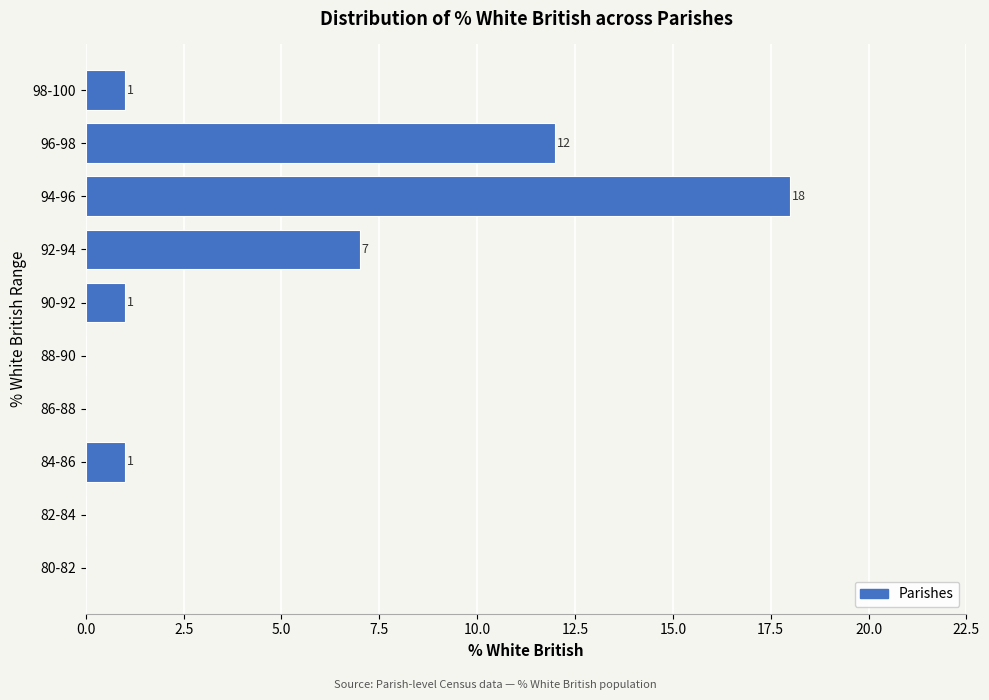

Reading bottom to top, extract all data points from this chart.

80-82=0	82-84=0	84-86=1	86-88=0	88-90=0	90-92=1	92-94=7	94-96=18	96-98=12	98-100=1